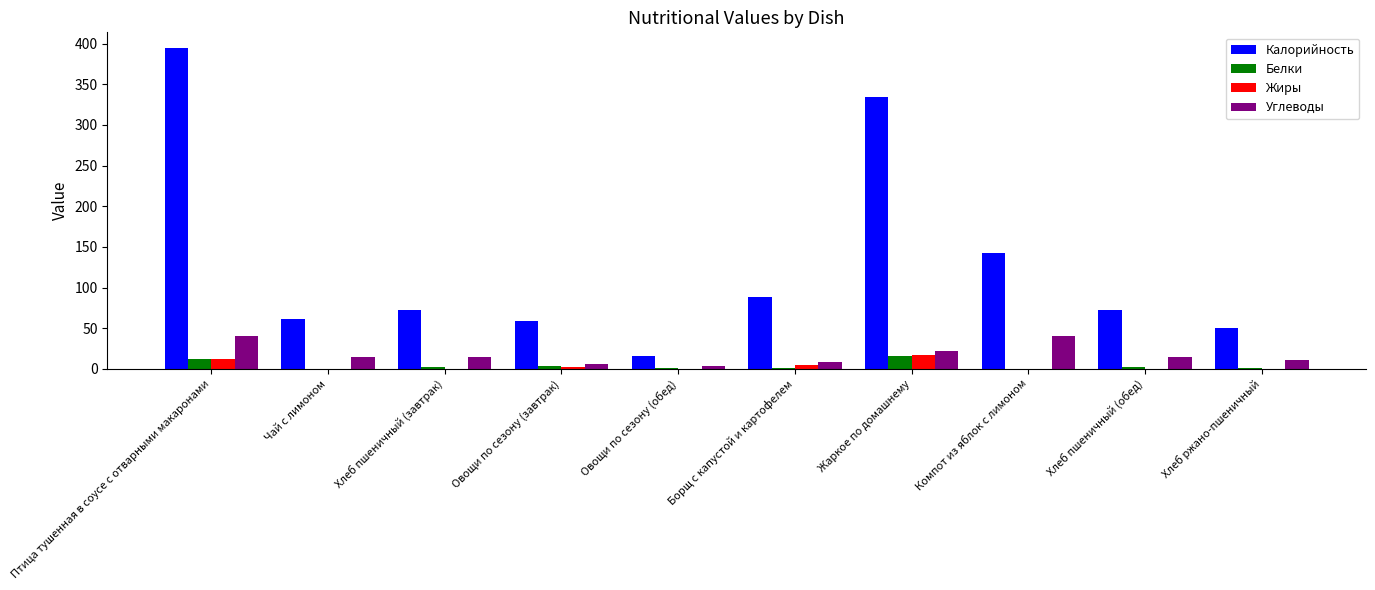

Which series has the largest total across all categories?

Калорийность